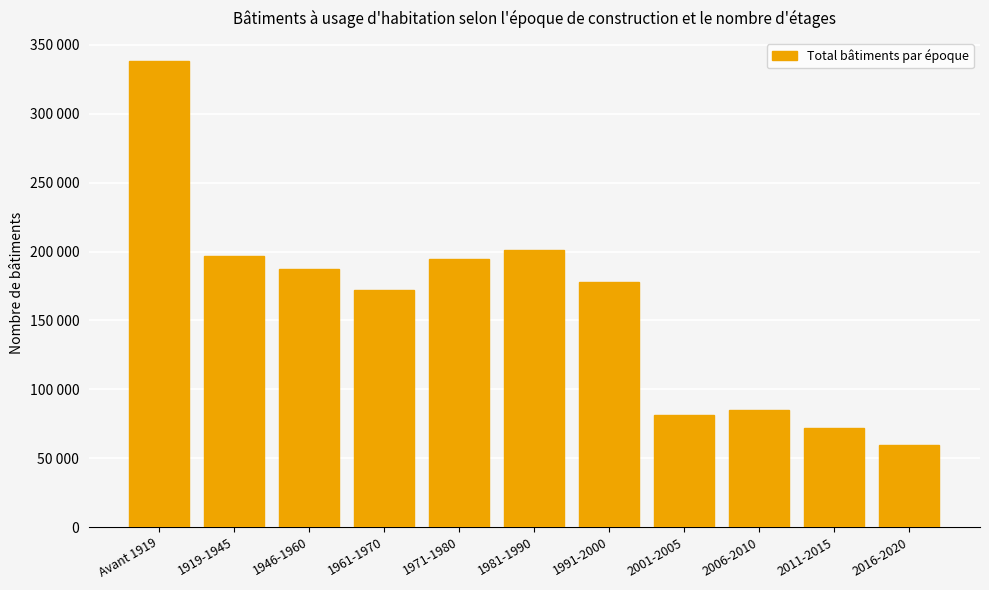

Reading left to right, transcribe all the data shown in this chart.

Avant 1919=338148	1919-1945=196850	1946-1960=187457	1961-1970=172108	1971-1980=194350	1981-1990=201003	1991-2000=178066	2001-2005=81025	2006-2010=85174	2011-2015=72035	2016-2020=59335